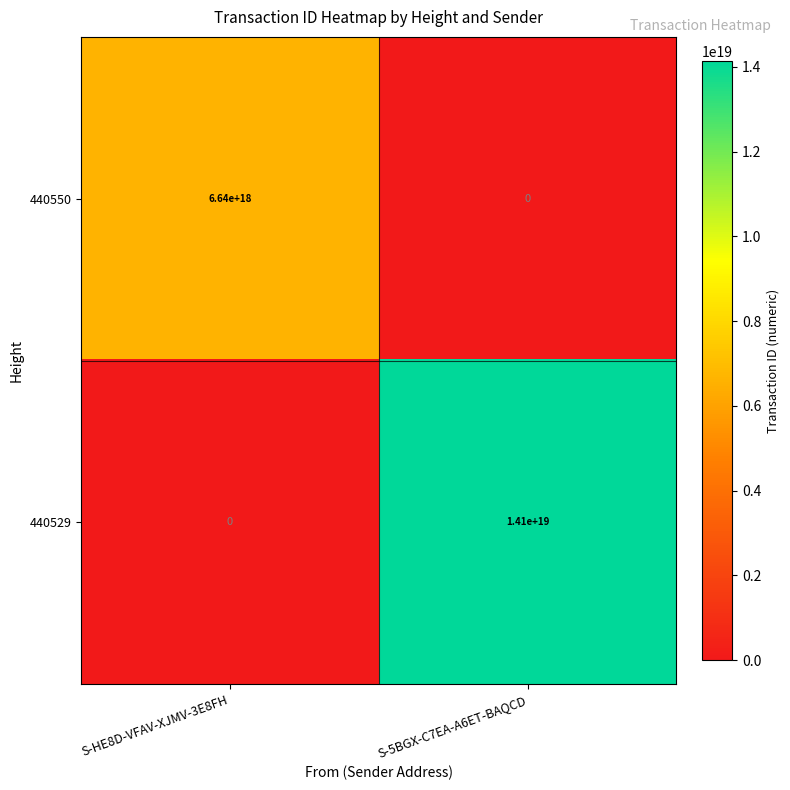

True or false: 440529 has a value of 14100000000000000000 at S-5BGX-C7EA-A6ET-BAQCD.

True